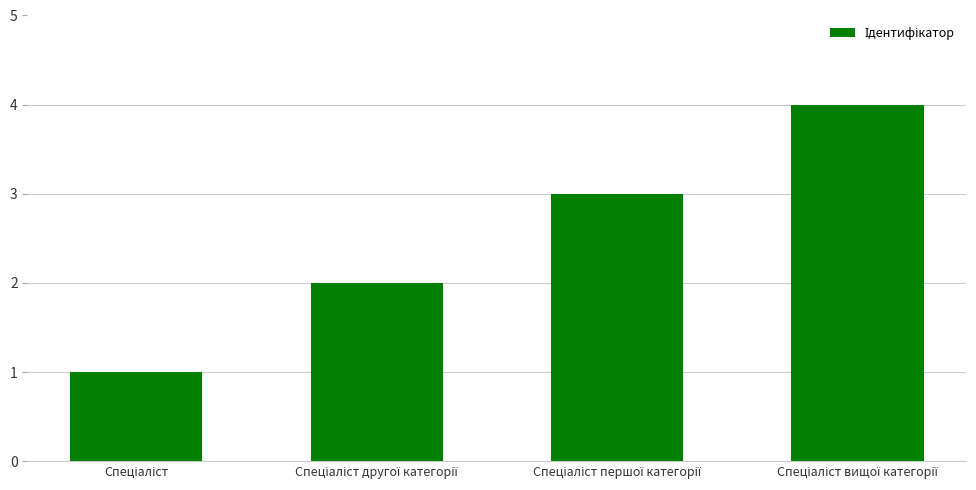

What is the maximum value shown in the chart?

4